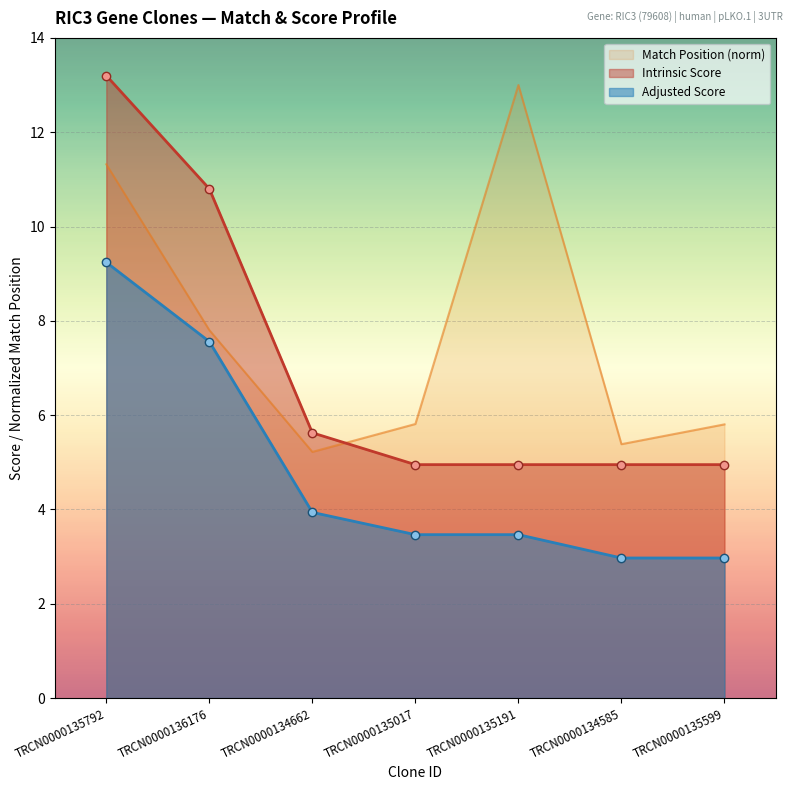

What is the difference between the highest and lowest values at TRCN0000135599?

2.8